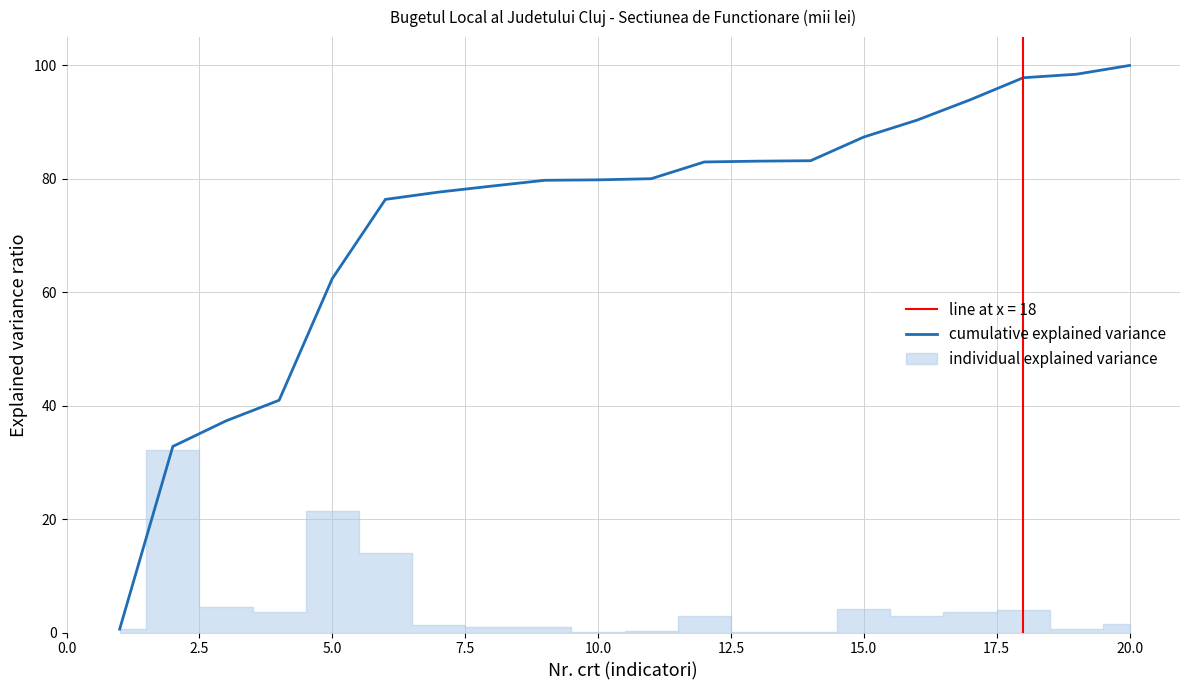

Reading right to left, transcribe all the data shown in this chart.

100.0	98.5	97.8	93.9	90.4	87.4	83.2	83.1	83.0	80.0	79.8	79.8	78.7	77.7	76.4	62.4	41.0	37.3	32.8	0.6